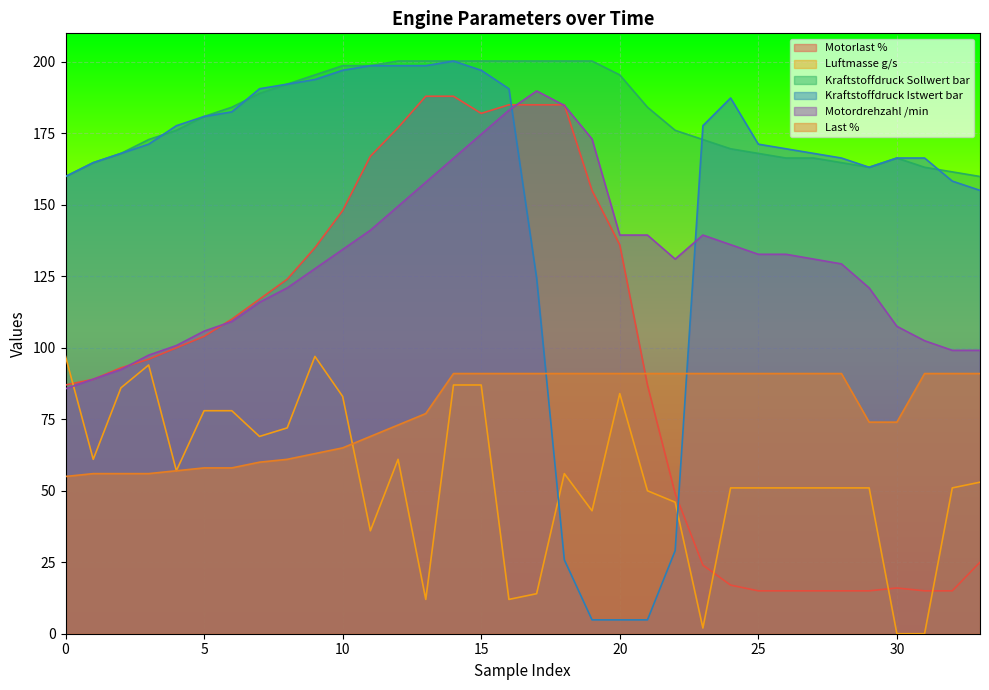

How many times do Motordrehzahl /min and Kraftstoffdruck Istwert bar cross each other?

2